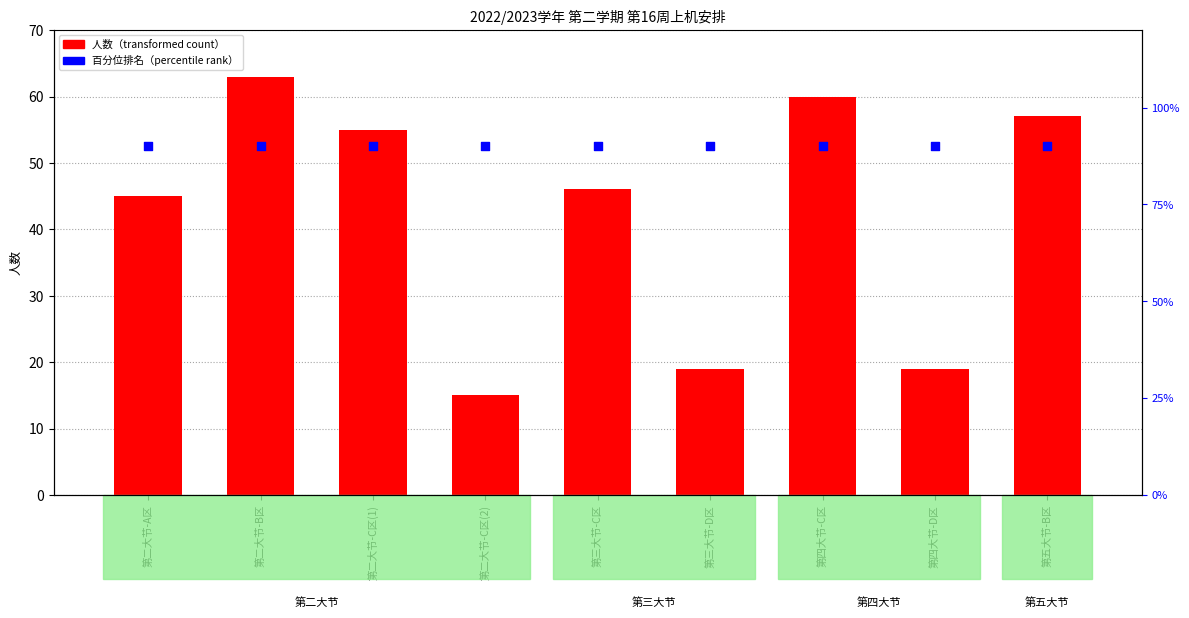

What are all the series names shown in the legend?

人数, 百分位排名